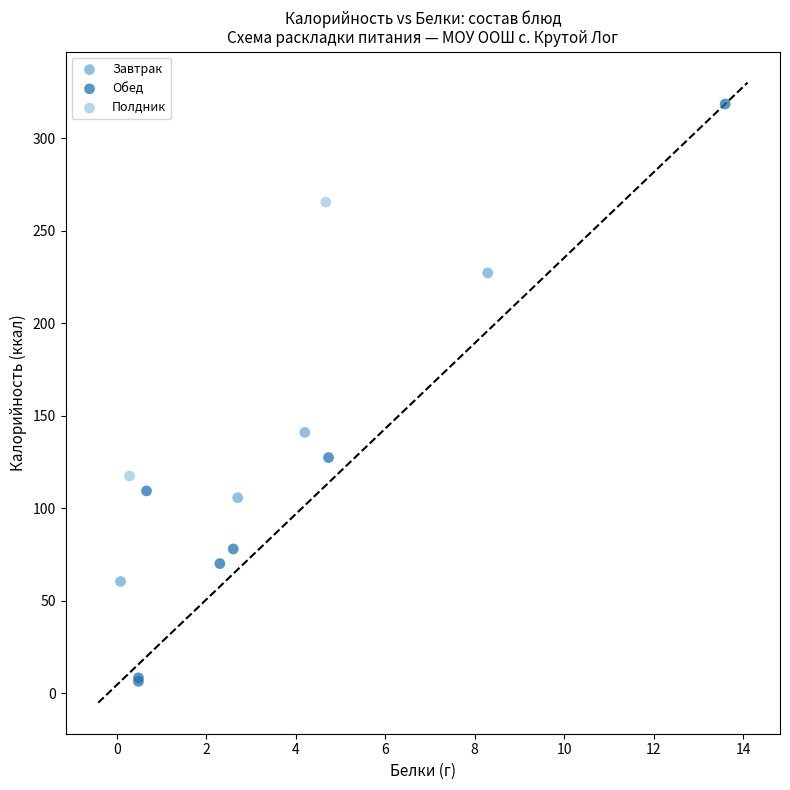

Which series has the widest spread of Y values?

Обед